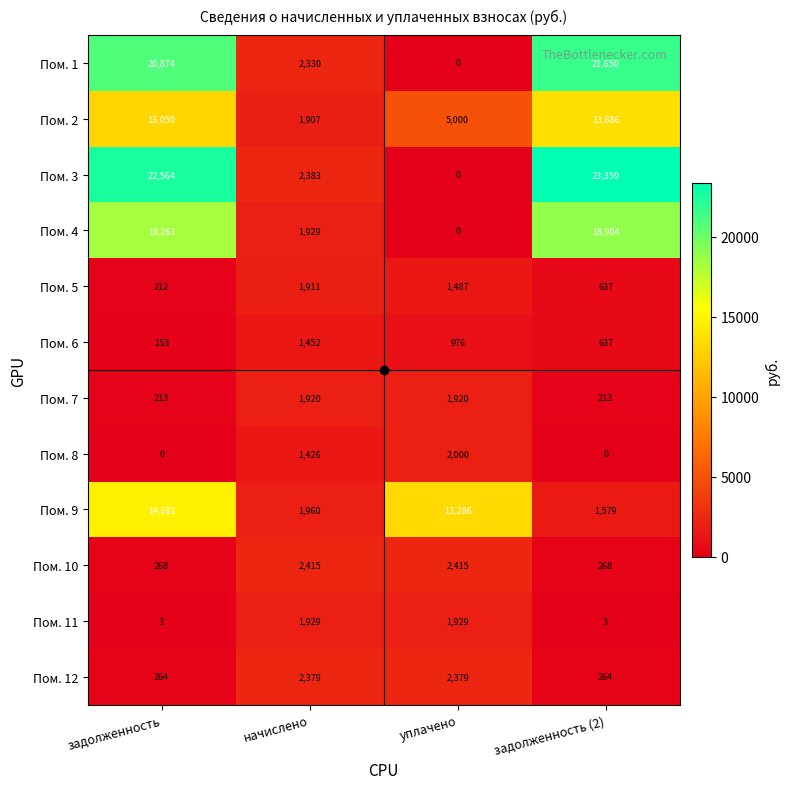

At which label does Пом. 9 first exceed 13286?

задолженность